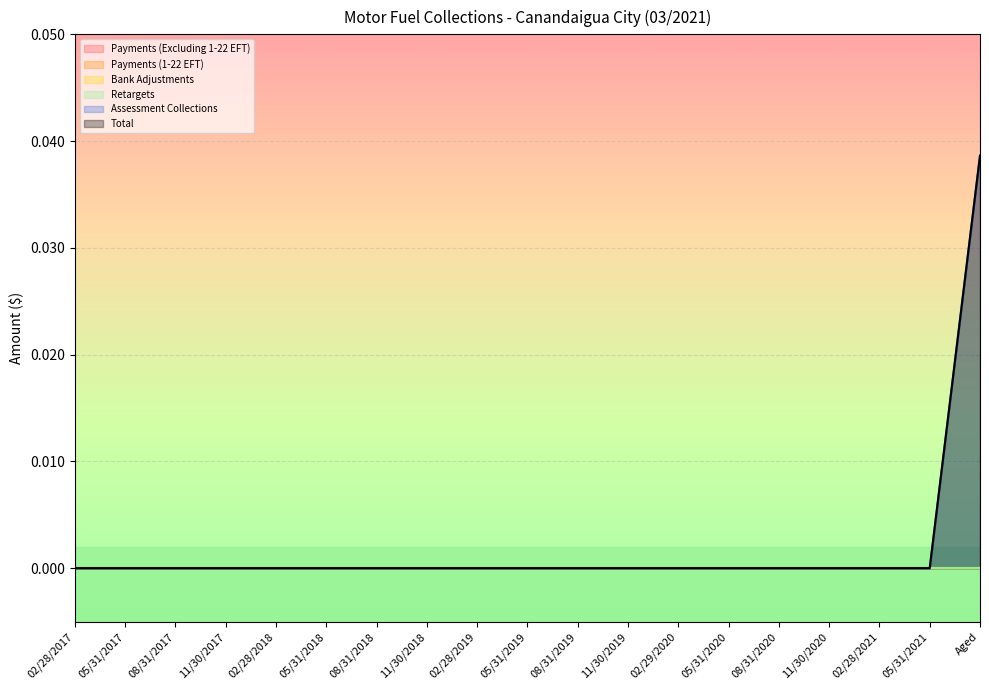

At which category is the sum across all series the highest?

Aged